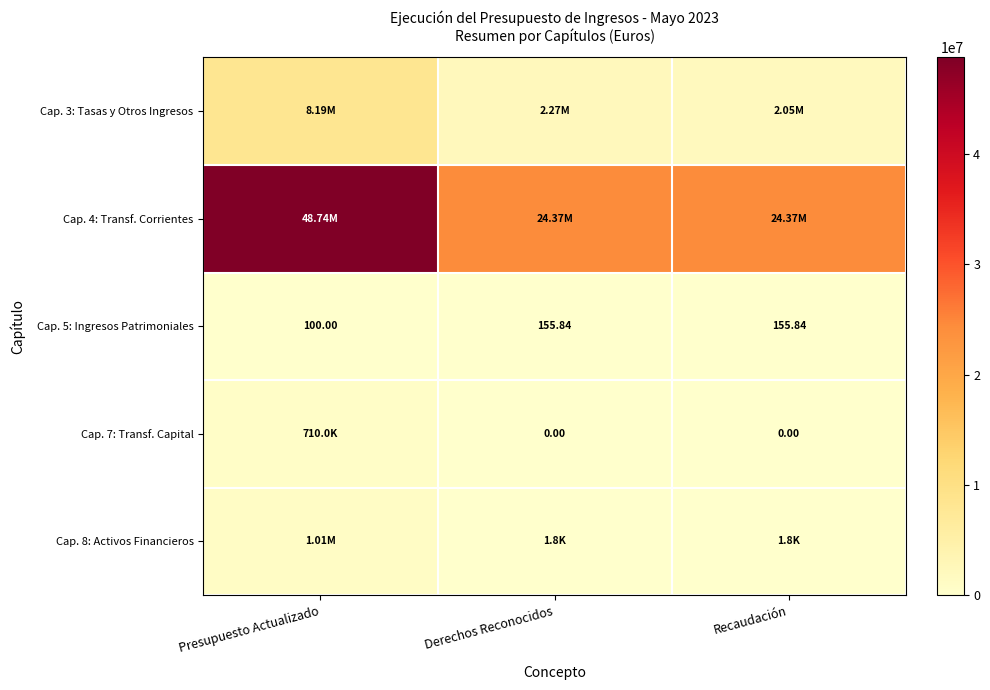

At which label is Cap. 5: Ingresos Patrimoniales closest to 127?

Presupuesto Actualizado